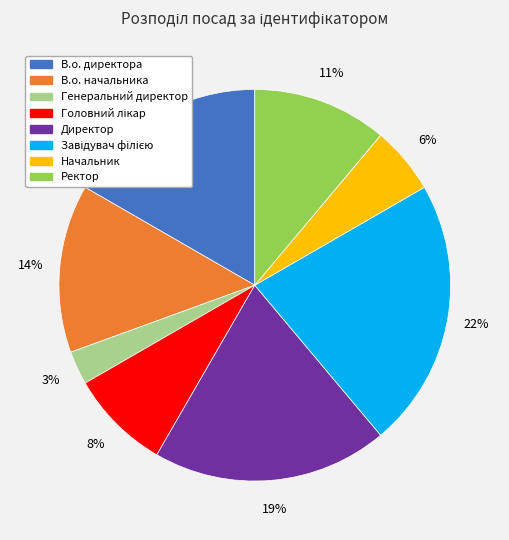

Which slice is the smallest?

Генеральний директор